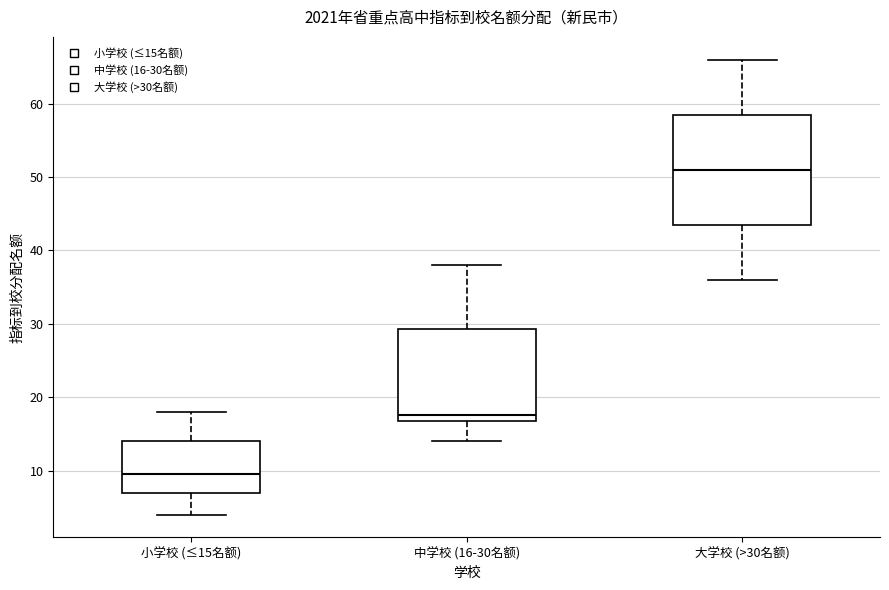

Reading left to right, read every box against the y-axis: the position of its median line, the range the box covers, and the ends of its whiskers. The values are not printed on the chart, so give them approximately, as read against the axis.

小学校 (≤15名额): median 10, box 7 to 14, whiskers 4 to 18
中学校 (16-30名额): median 18, box 17 to 29, whiskers 14 to 38
大学校 (>30名额): median 51, box 44 to 59, whiskers 36 to 66